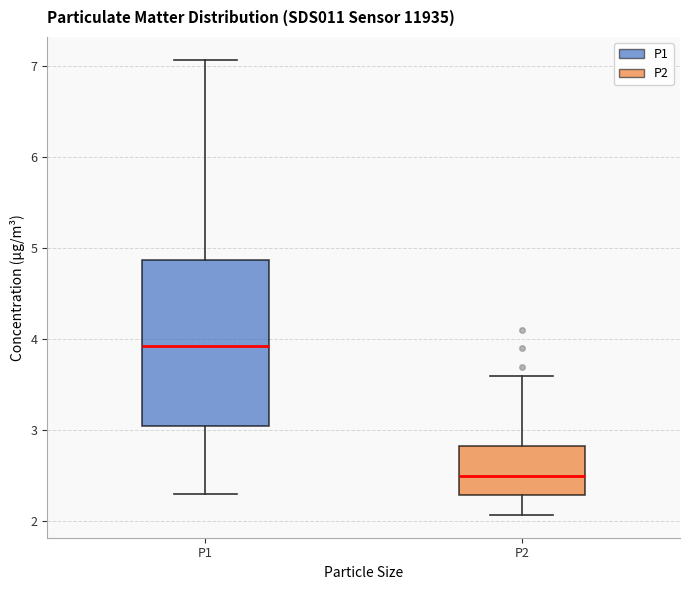

Which box has the lowest median line?

P2